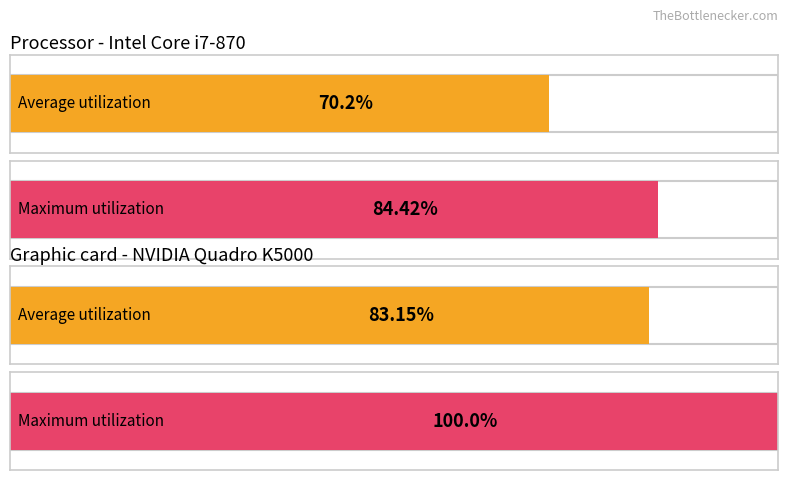

List the series in order of their peak value, lowest first.

Average utilization, Maximum utilization